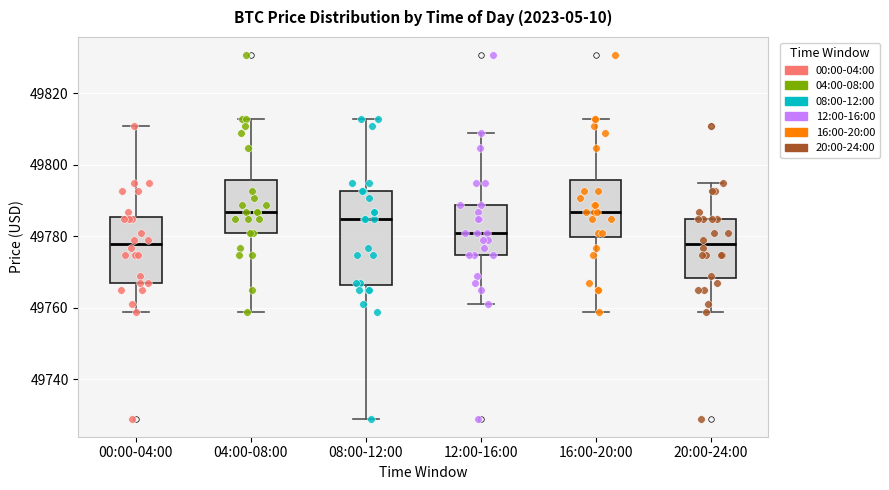

Reading left to right, transcribe this box plot: for each box, give where its median line is, the range the box spans, and where its two whiskers end, as read against the y-axis. The values are not printed on the chart, so give them approximately, as read against the axis.

00:00-04:00: median 49778, box 49766 to 49786, whiskers 49758 to 49810
04:00-08:00: median 49786, box 49780 to 49796, whiskers 49758 to 49812
08:00-12:00: median 49784, box 49766 to 49792, whiskers 49730 to 49812
12:00-16:00: median 49780, box 49774 to 49788, whiskers 49760 to 49808
16:00-20:00: median 49786, box 49780 to 49796, whiskers 49758 to 49812
20:00-24:00: median 49778, box 49768 to 49784, whiskers 49758 to 49794